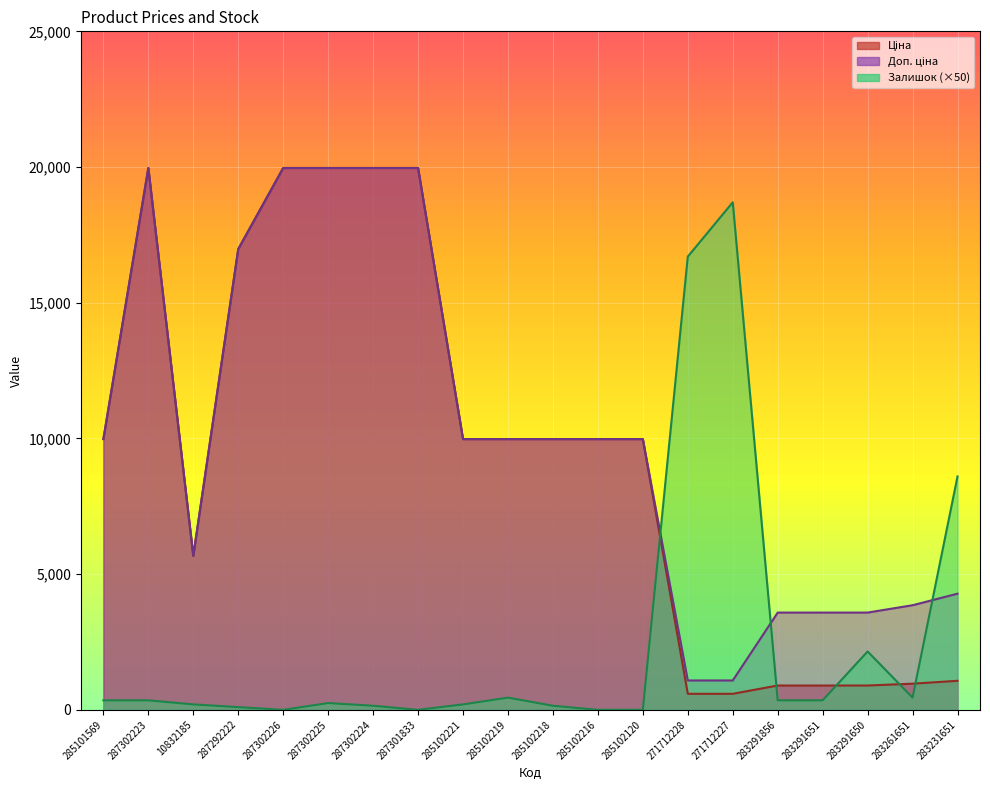

Which series has the widest spread of values?

Ціна